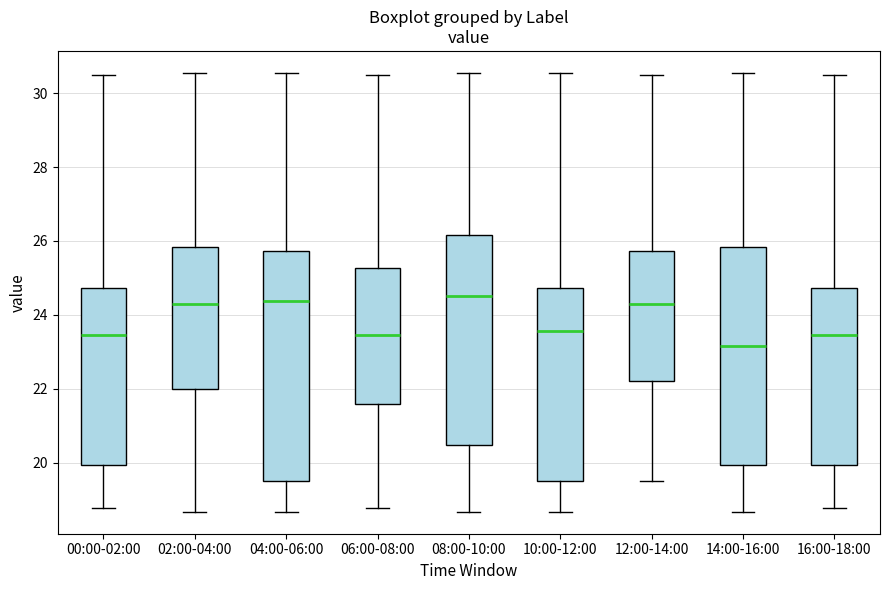

Reading left to right, read every box against the y-axis: the position of its median line, the range the box covers, and the ends of its whiskers. The values are not printed on the chart, so give them approximately, as read against the axis.

00:00-02:00: median 23.4, box 20.0 to 24.8, whiskers 18.8 to 30.6
02:00-04:00: median 24.4, box 22.0 to 25.8, whiskers 18.6 to 30.6
04:00-06:00: median 24.4, box 19.6 to 25.8, whiskers 18.6 to 30.6
06:00-08:00: median 23.4, box 21.6 to 25.2, whiskers 18.8 to 30.6
08:00-10:00: median 24.6, box 20.4 to 26.2, whiskers 18.6 to 30.6
10:00-12:00: median 23.6, box 19.6 to 24.8, whiskers 18.6 to 30.6
12:00-14:00: median 24.4, box 22.2 to 25.8, whiskers 19.6 to 30.6
14:00-16:00: median 23.2, box 20.0 to 25.8, whiskers 18.6 to 30.6
16:00-18:00: median 23.4, box 20.0 to 24.8, whiskers 18.8 to 30.6